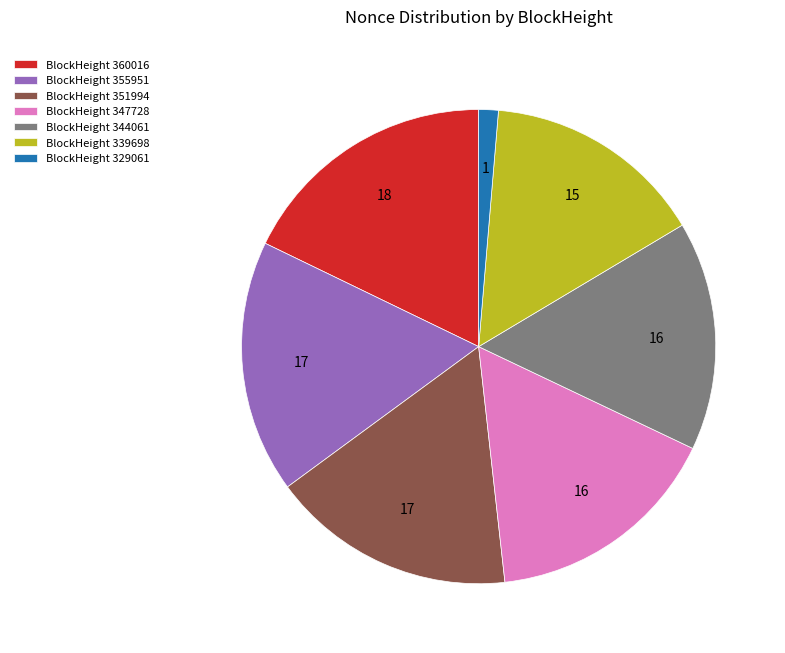

Approximately how many times larger is the value at BlockHeight 339698 compared to BlockHeight 360016?

0.8